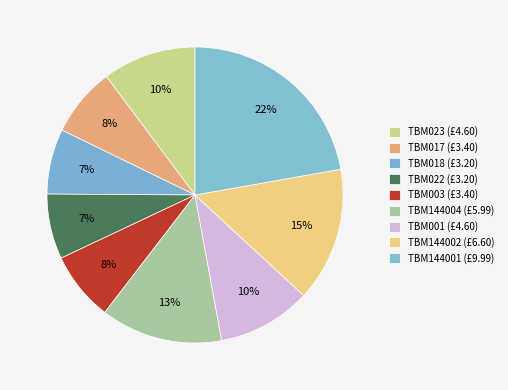

Count the number of slices in the pie.

9